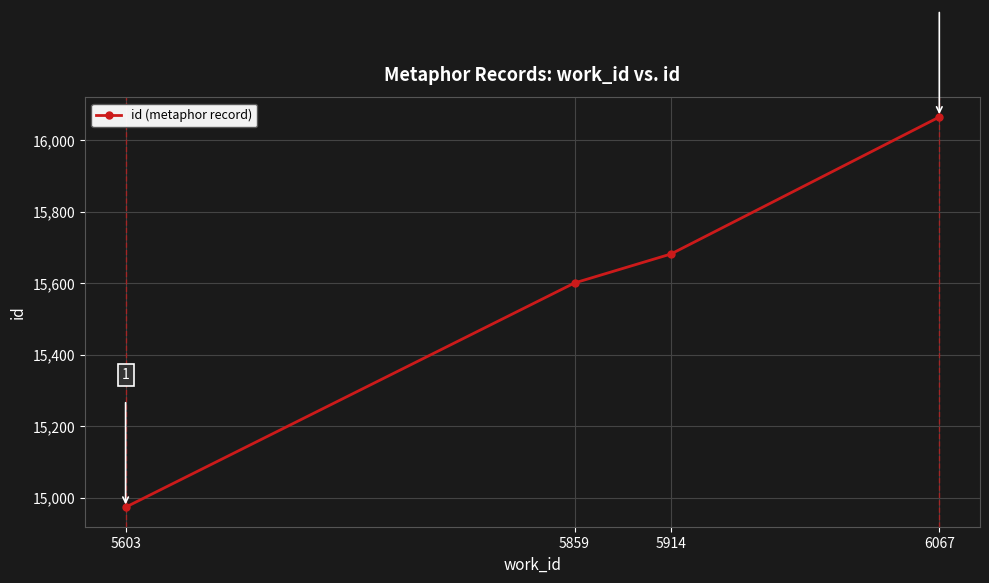

What is the sum of the values at 5859 and 5603?

30575